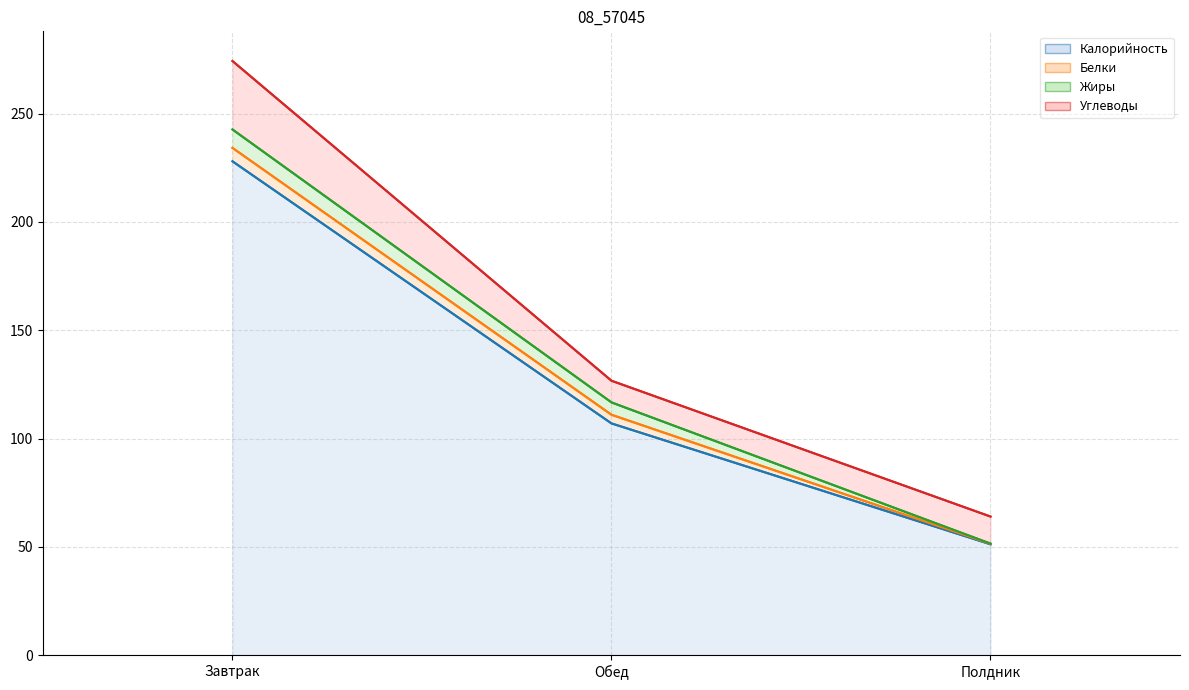

Which series has the largest range (max minus min)?

Калорийность